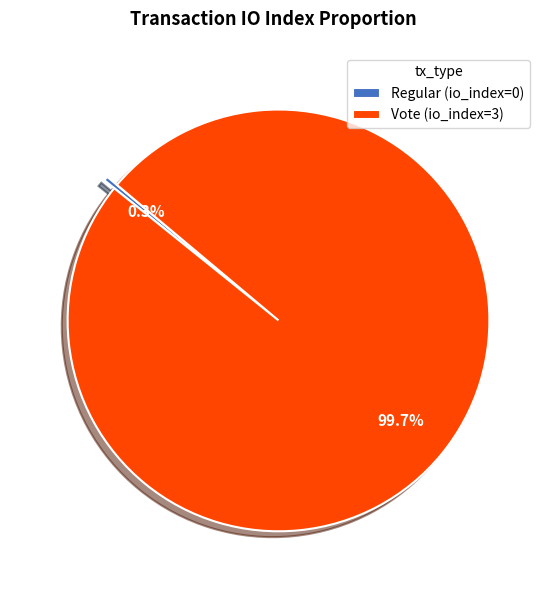

Do Regular and Vote together represent more than half of the pie?

Yes